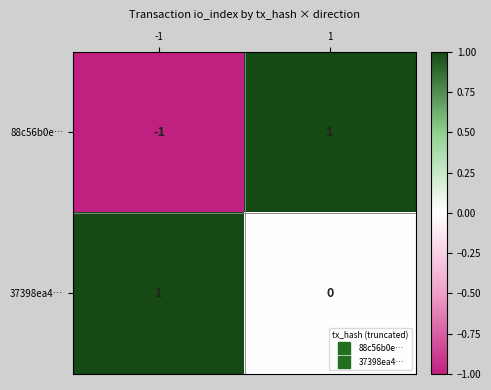

Rank the series at -1 from lowest to highest value.

88c56b0e…, 37398ea4…